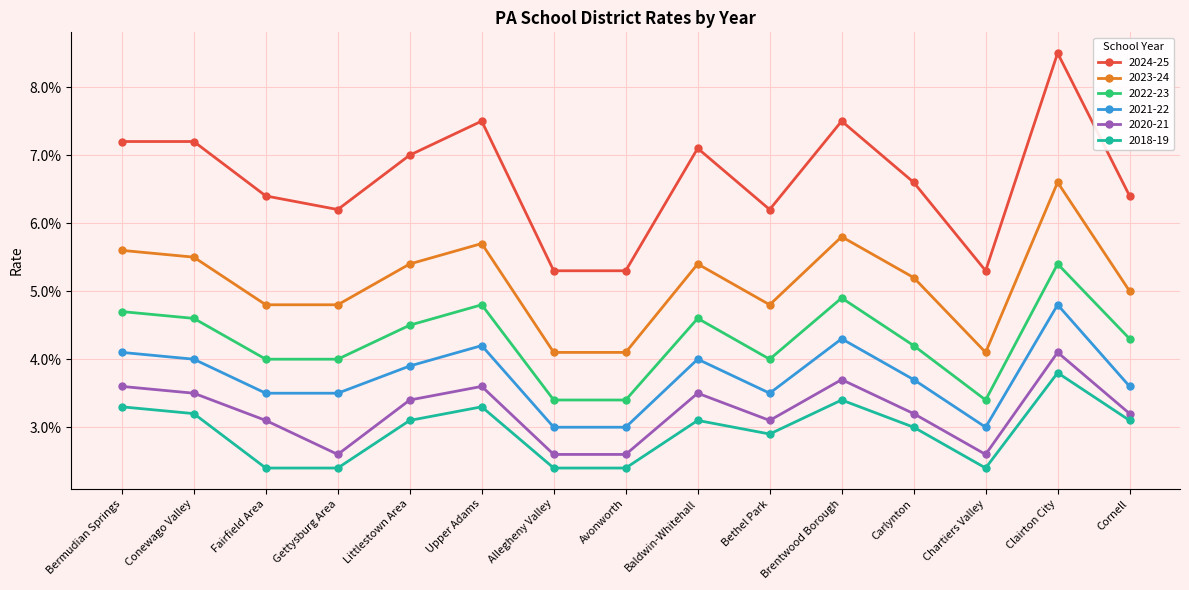

Is the value of 2023-24 at Littlestown Area greater than the value of 2021-22 at Conewago Valley?

Yes